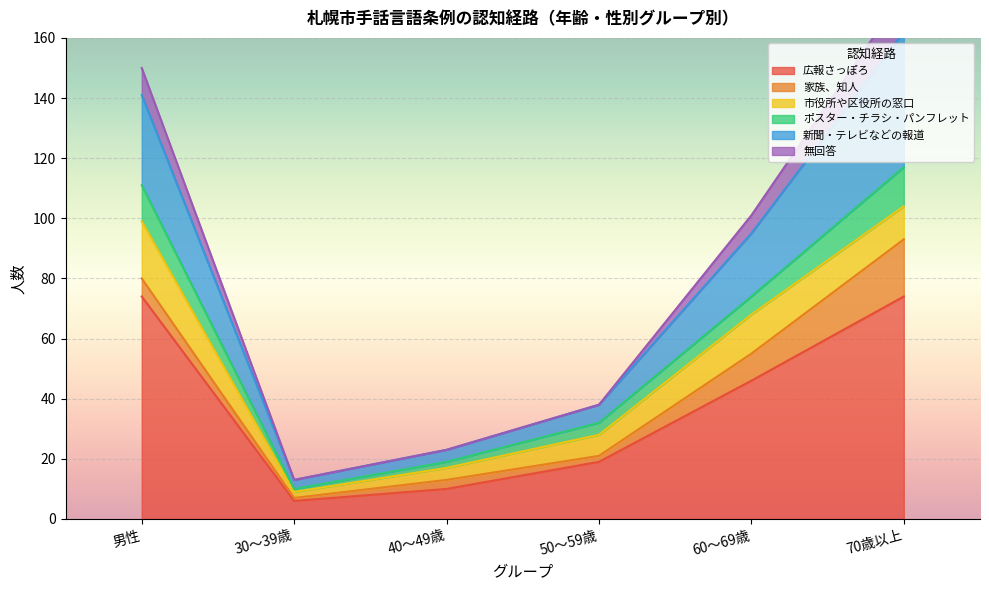

What is the sum of all 広報さっぽろ values?

229